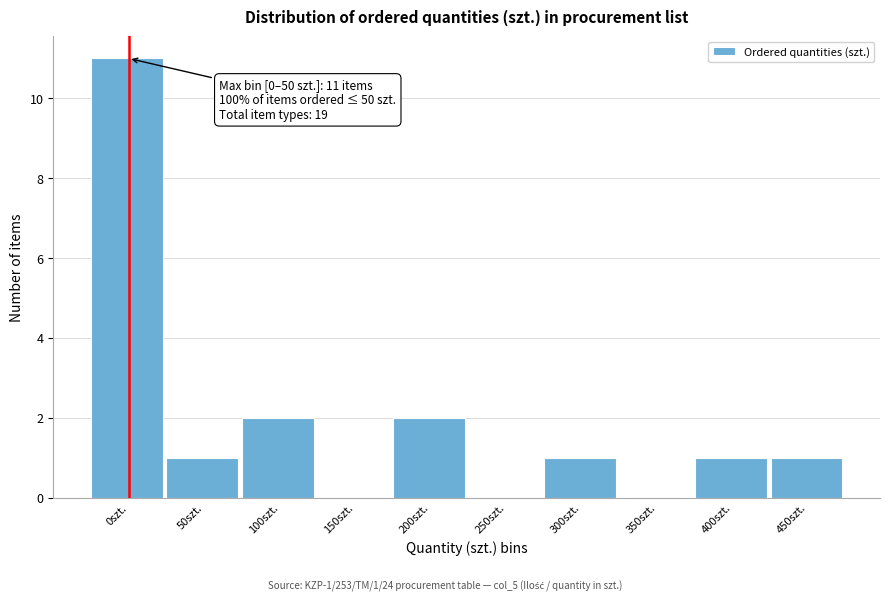

Reading left to right, list all the values displayed in this chart.

0szt.=11	50szt.=1	100szt.=2	150szt.=0	200szt.=2	250szt.=0	300szt.=1	350szt.=0	400szt.=1	450szt.=1